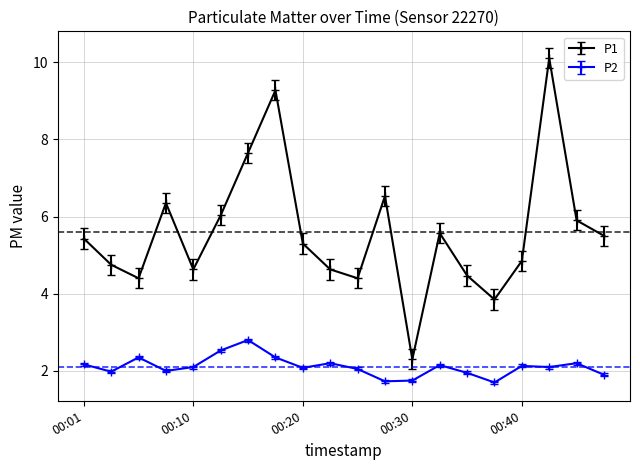

At how many categories does at least one series exceed 5?

11